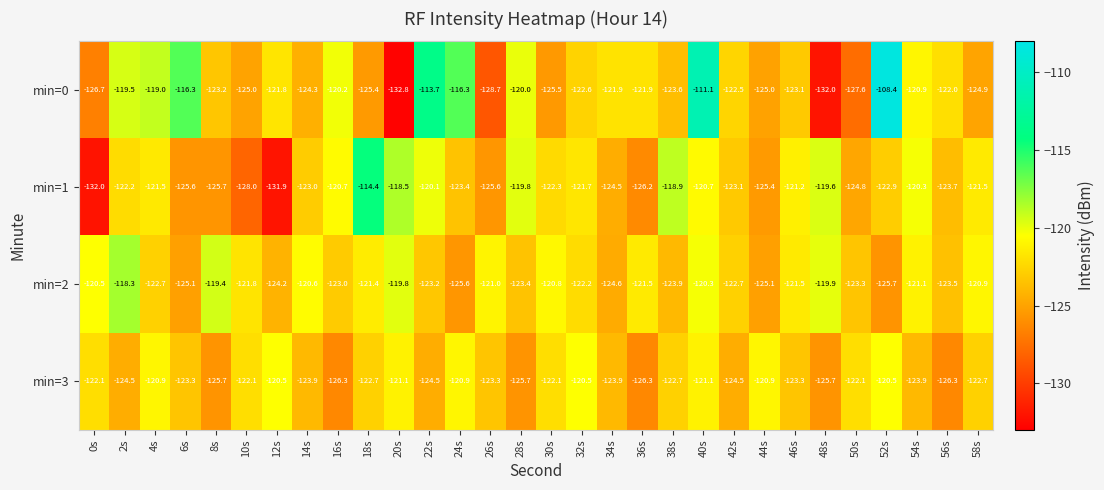

Which series has the largest total across all categories?

min=0